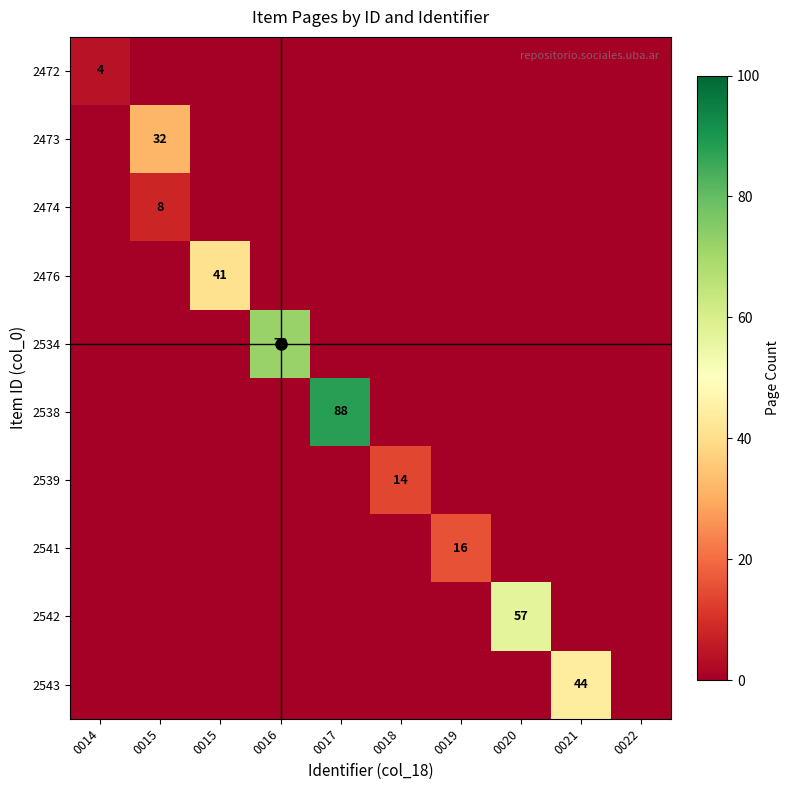

At which label is 2539 closest to 7?

0014